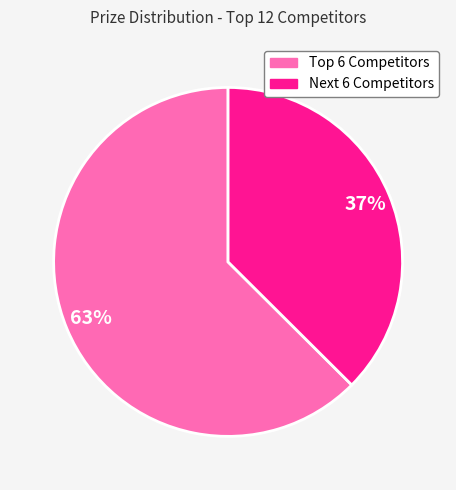

Is there a majority slice in this chart?

Yes